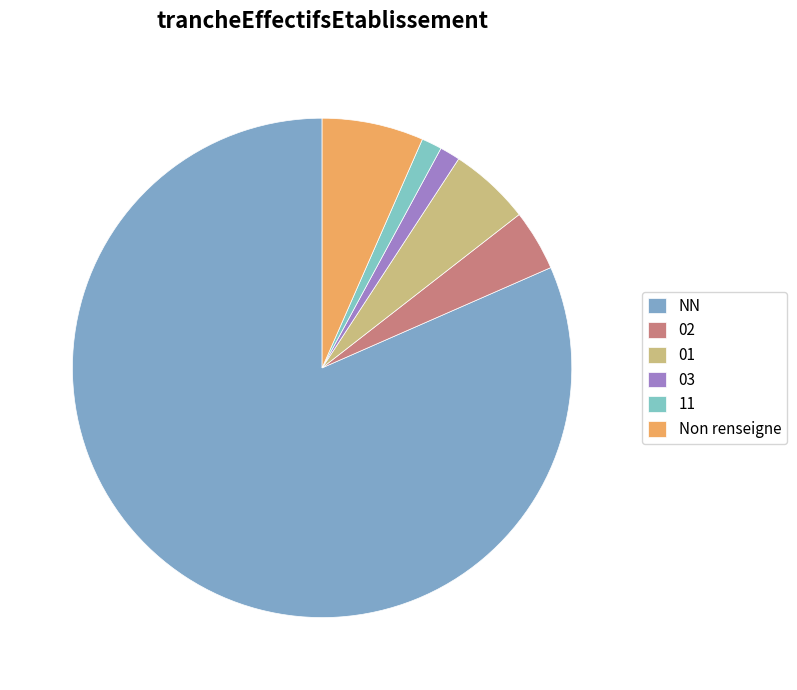

What is the majority slice?

NN